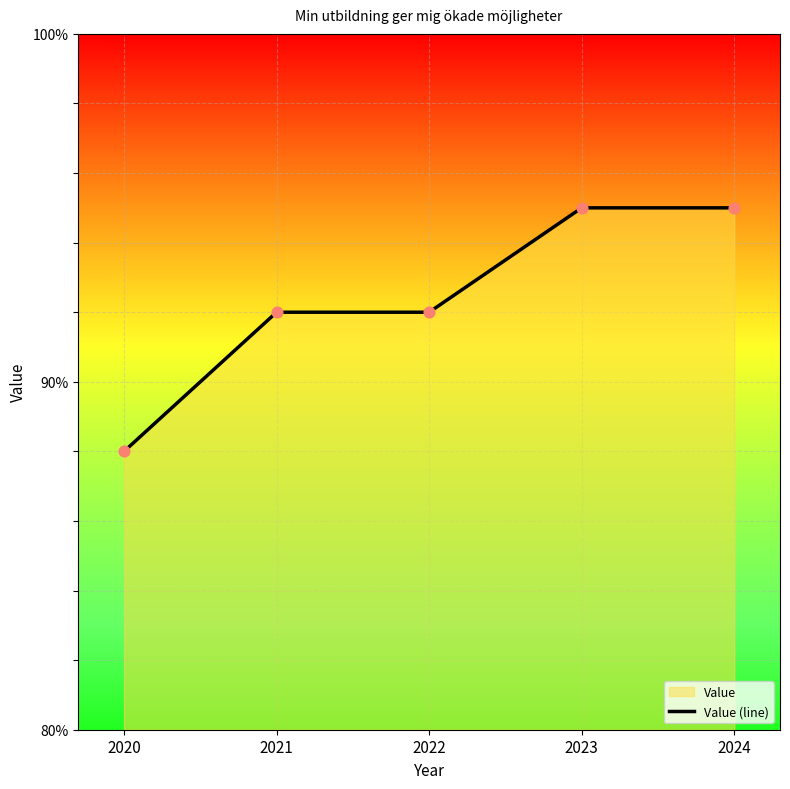

What is the ratio of the value at 2020 to the value at 2023?

0.9